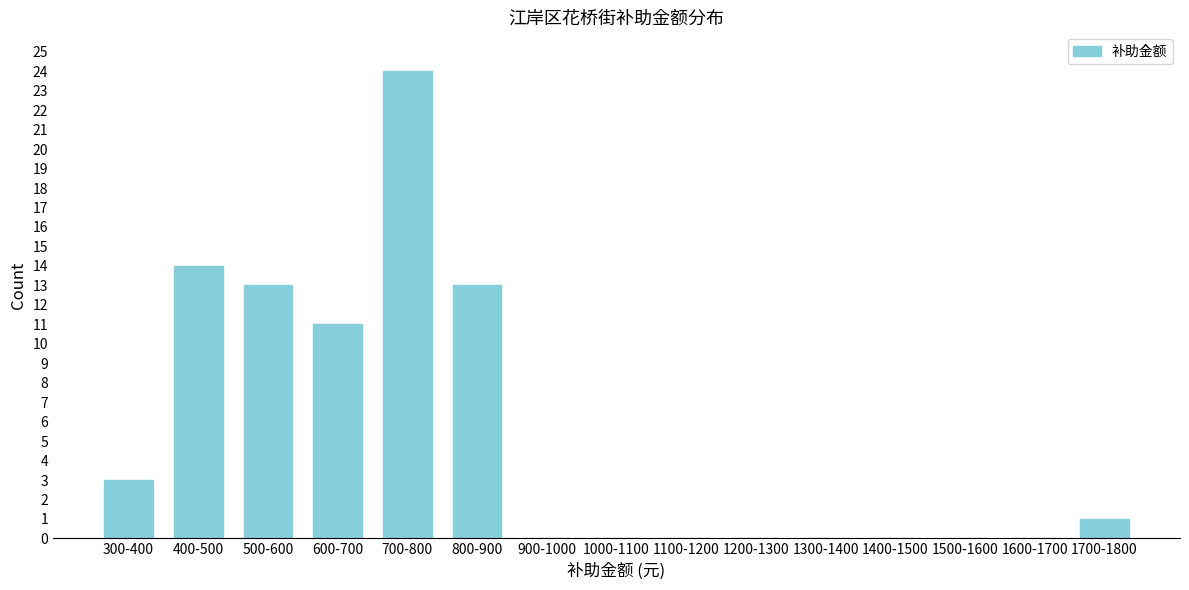

Reading left to right, what are all the values shown in this chart?

300-400=3	400-500=14	500-600=13	600-700=11	700-800=24	800-900=13	900-1000=0	1000-1100=0	1100-1200=0	1200-1300=0	1300-1400=0	1400-1500=0	1500-1600=0	1600-1700=0	1700-1800=1